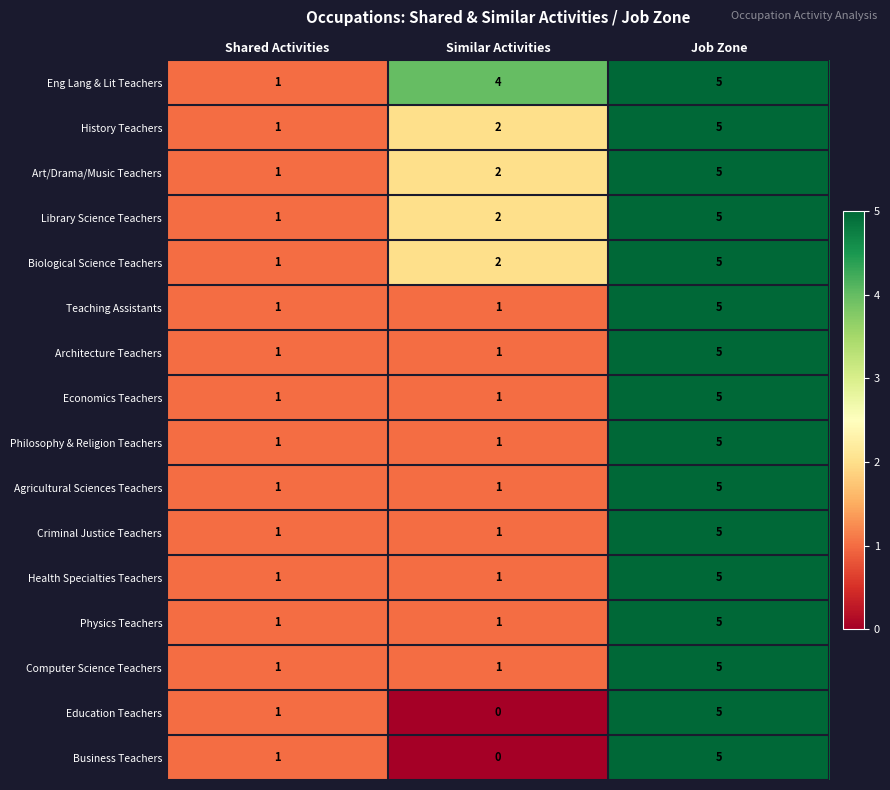

What is the difference between the highest and lowest values at Similar Activities?

4